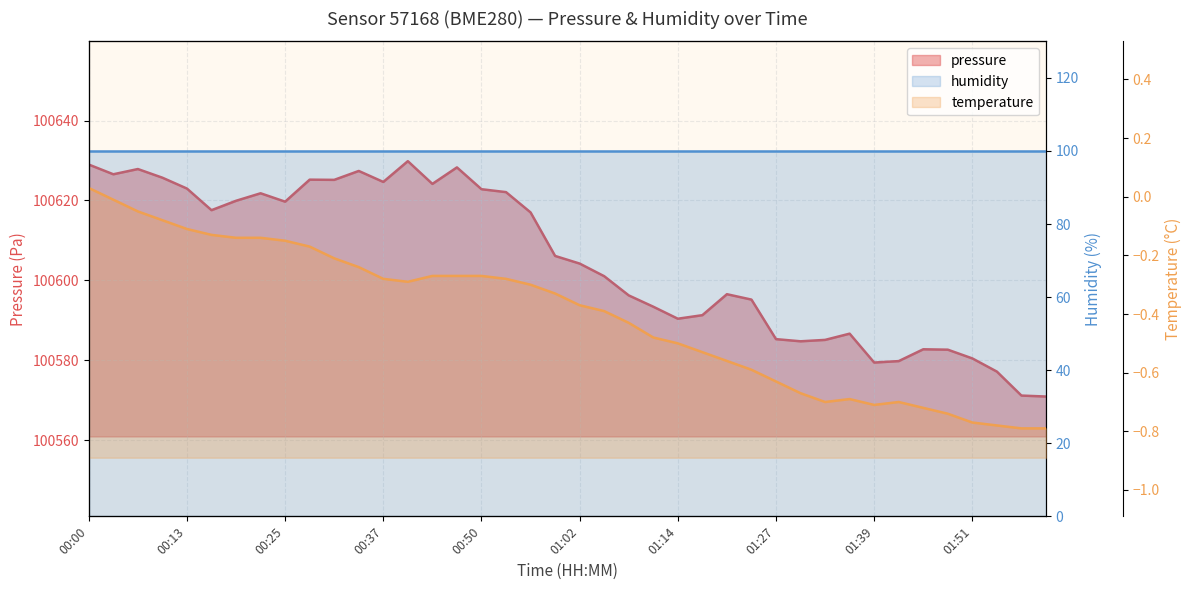

True or false: temperature and pressure intersect in this chart.

False